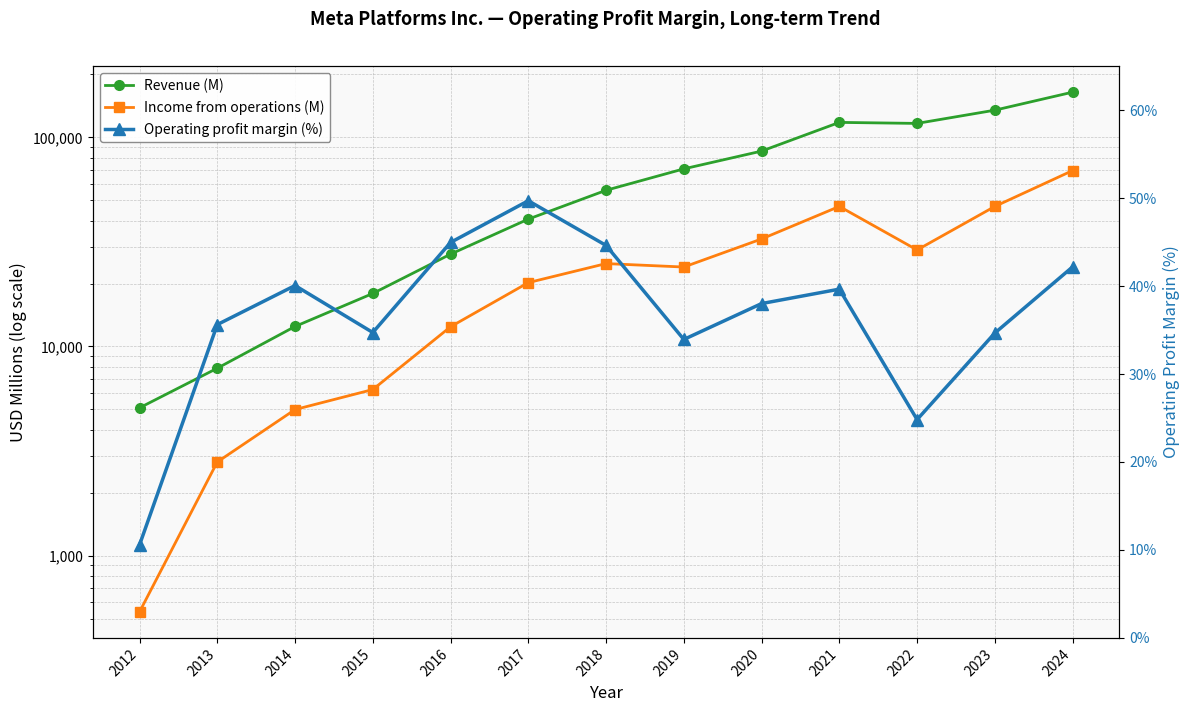

What are all the series names shown in the legend?

Revenue (M), Income from operations (M), Operating profit margin (%)